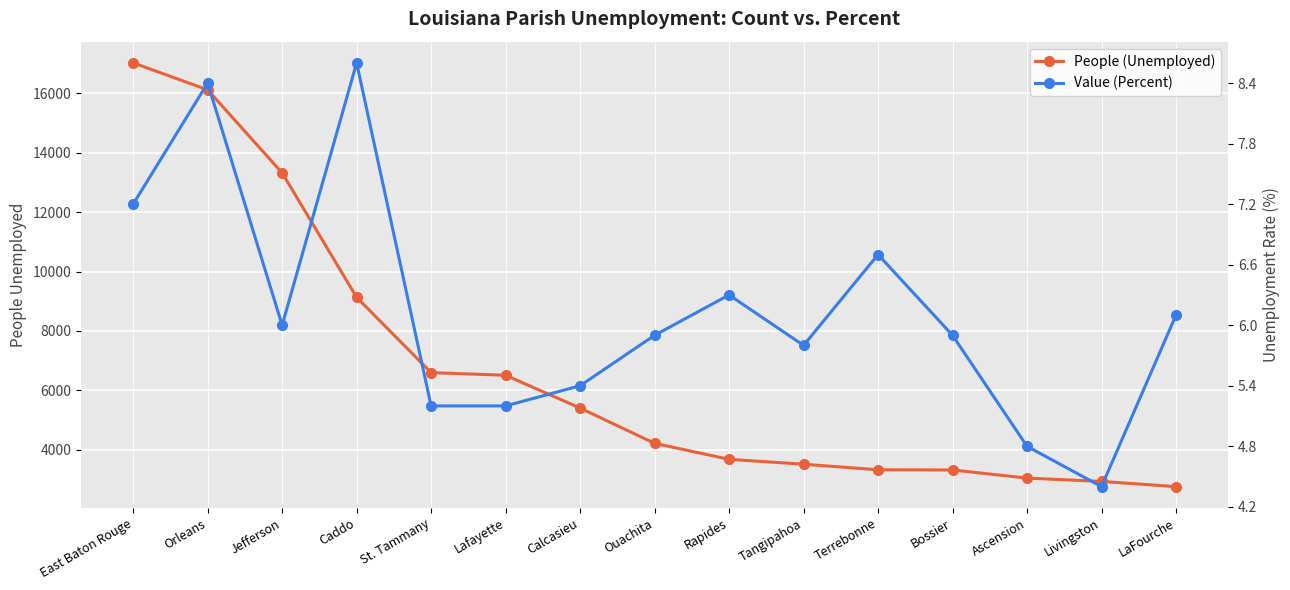

Rank the series by their maximum value, from lowest to highest.

Value (Percent), People (Unemployed)